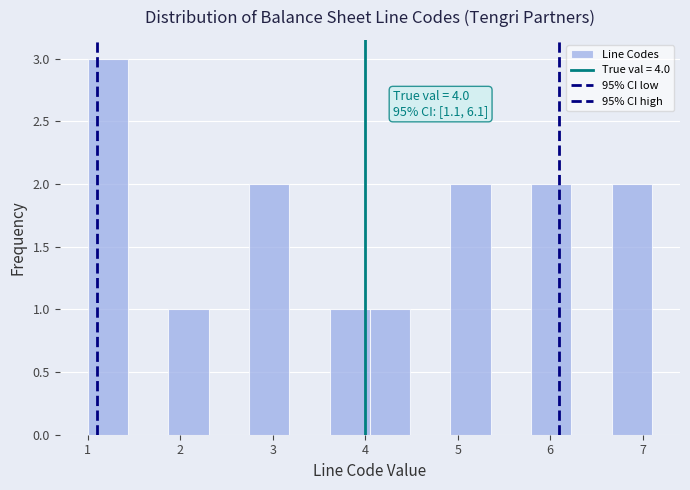

Over which range of the x-axis is the bar tallest?

1.0 to 1.4